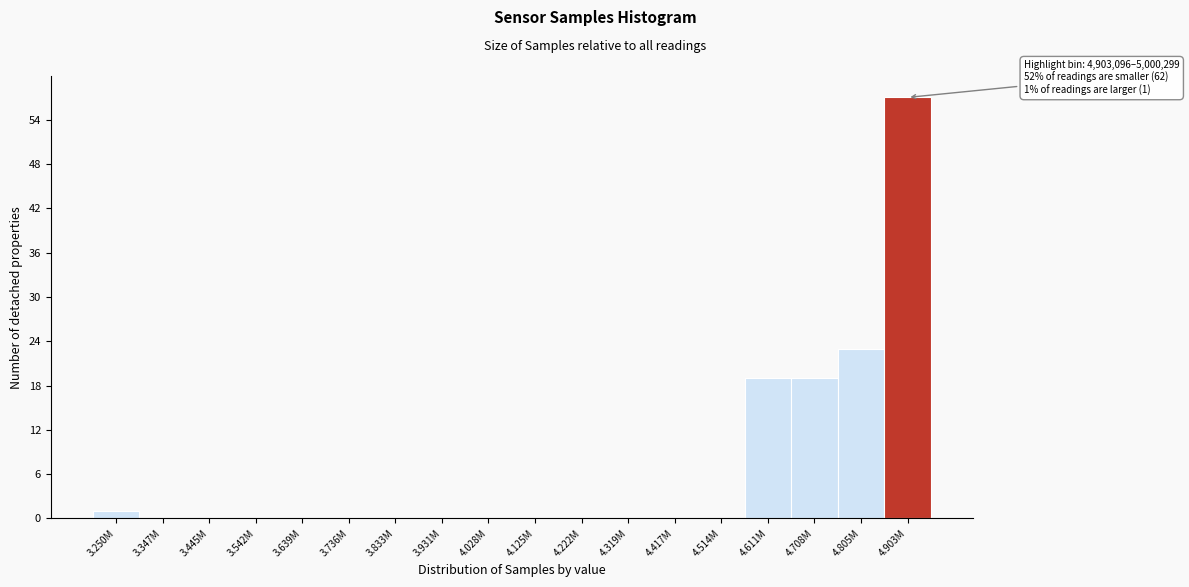

Reading right to left, transcribe all the data shown in this chart.

4.903M=57	4.805M=23	4.708M=19	4.611M=19	4.514M=0	4.417M=0	4.319M=0	4.222M=0	4.125M=0	4.028M=0	3.931M=0	3.833M=0	3.736M=0	3.639M=0	3.542M=0	3.445M=0	3.347M=0	3.250M=1